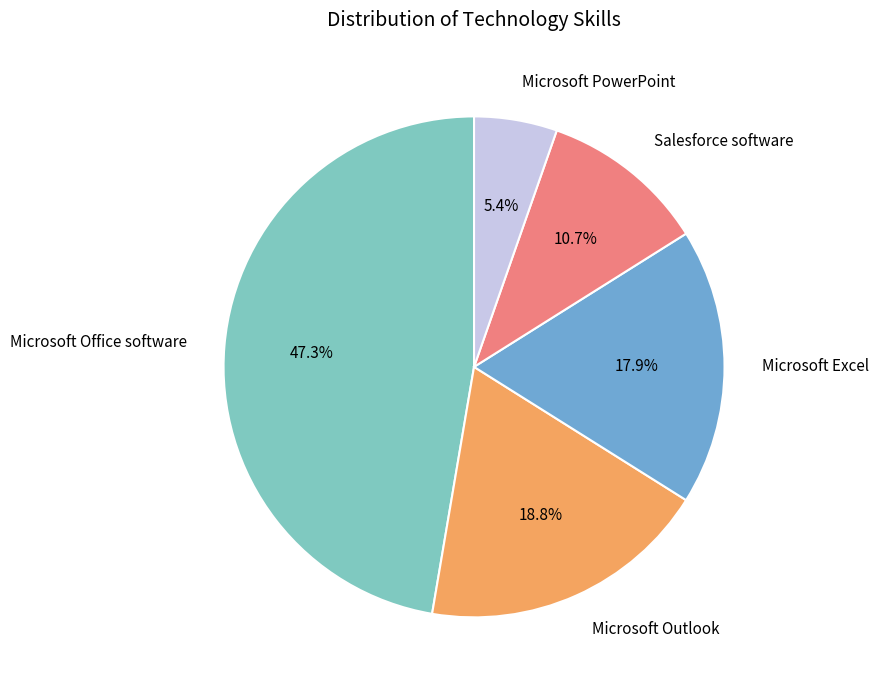

To the nearest percent, what portion does Microsoft Outlook represent?

19%